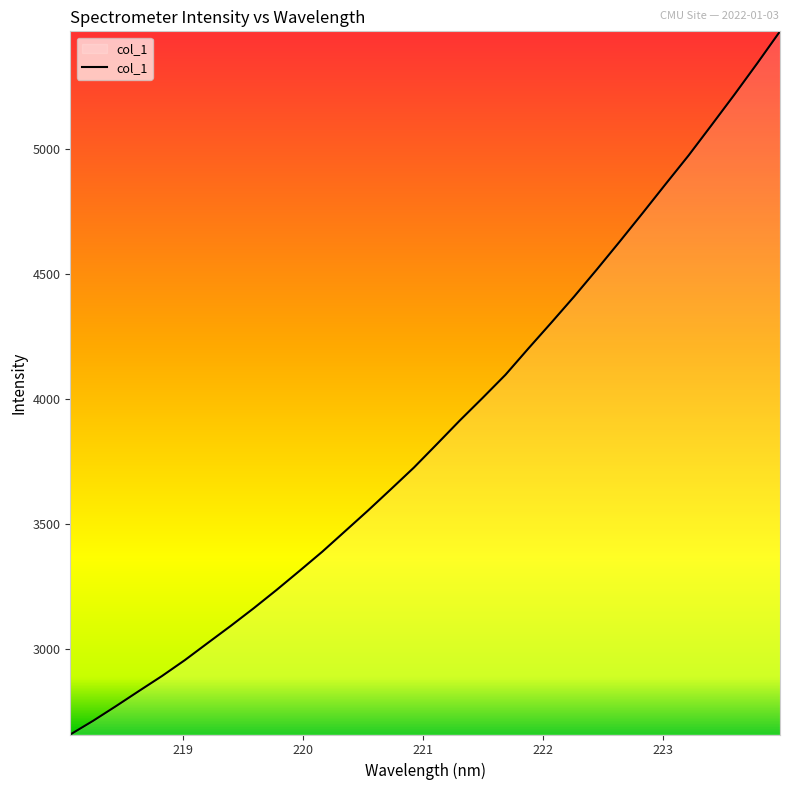

What is the minimum value shown in the chart?

2660.0